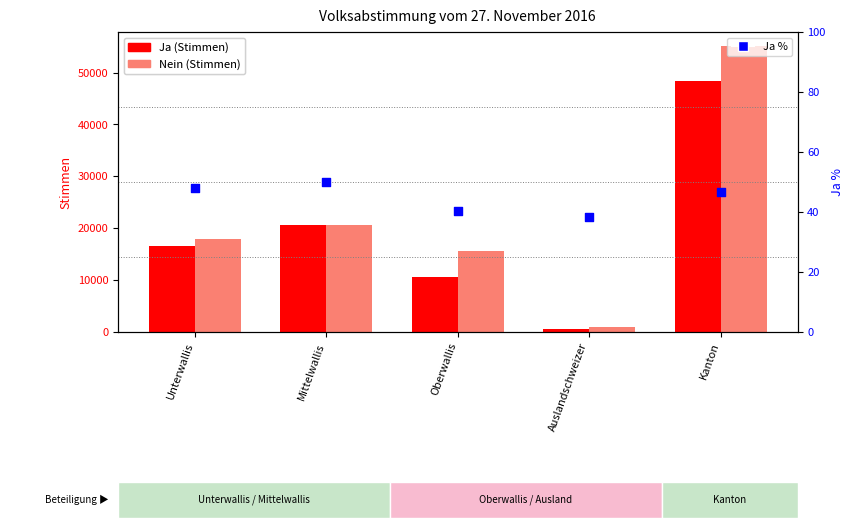

Which series reaches the minimum Y coordinate?

Ja %